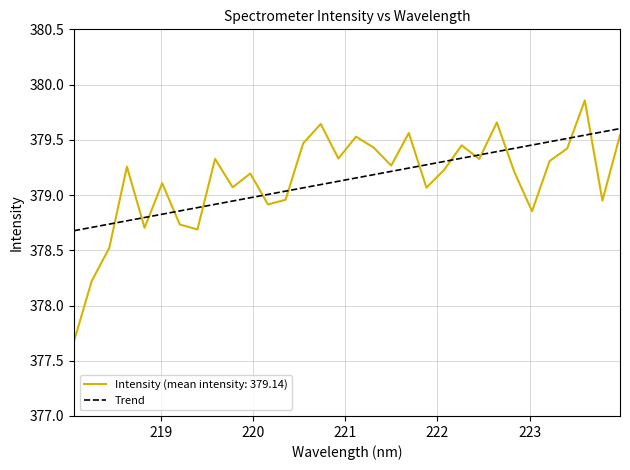

List the series in order of their peak value, highest first.

Intensity (mean intensity: 379.14), Trend